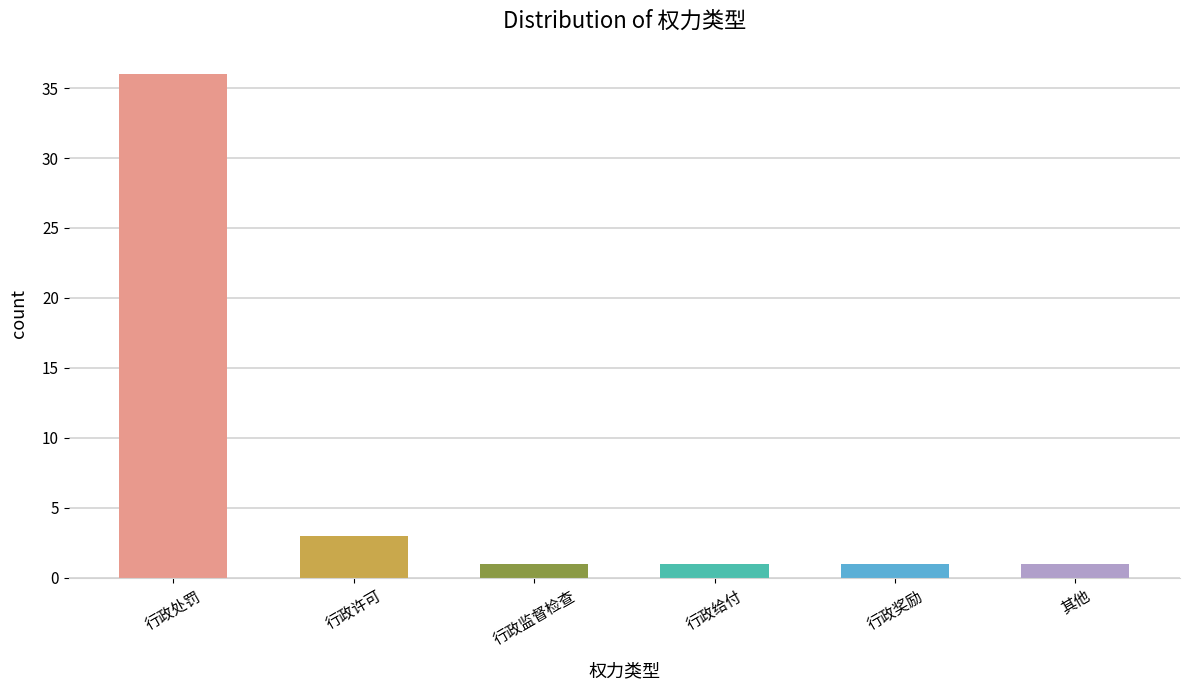

Reading right to left, list all the values displayed in this chart.

1	1	1	1	3	36